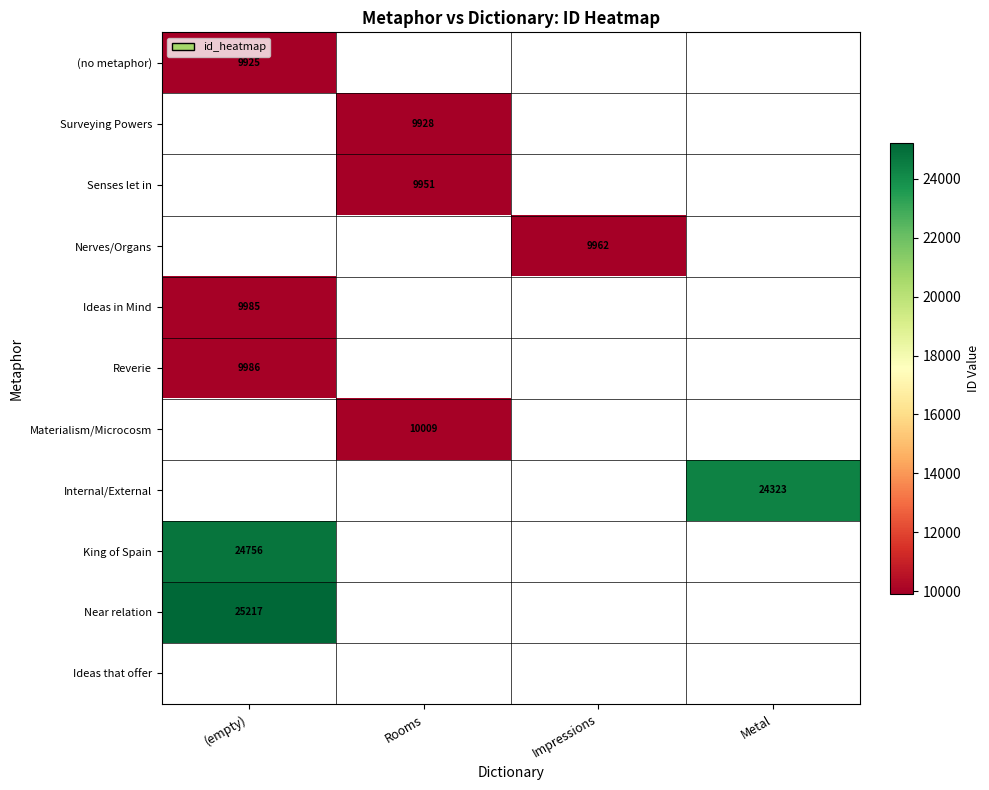

Is it true that Nerves/Organs equals 9962 at Impressions?

True